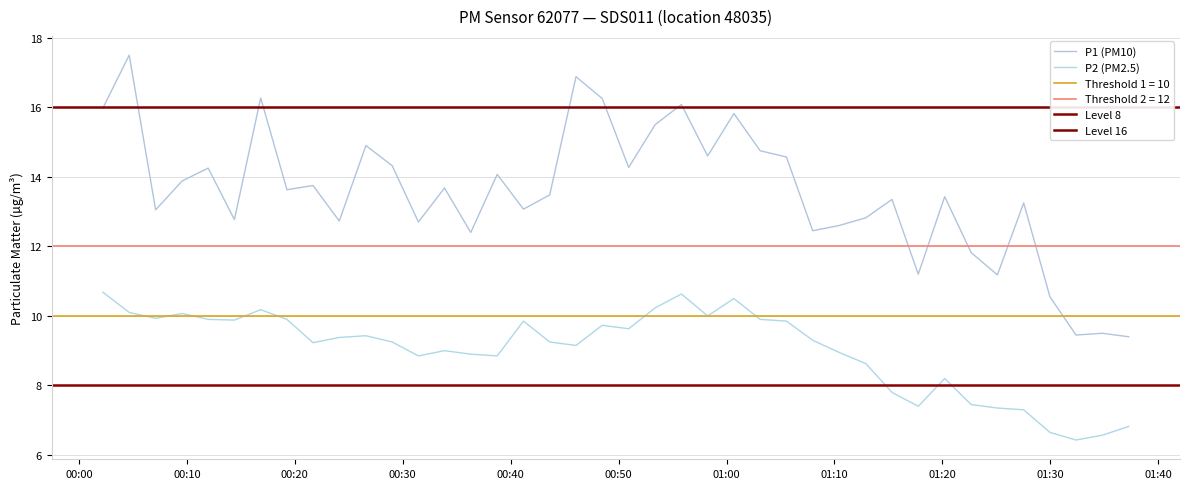

Reading right to left, list all the values displayed in this chart.

P1: 9.4	9.5	9.4	10.6	13.2	11.2	11.8	13.4	11.2	13.3	12.8	12.6	12.4	14.6	14.8	15.8	14.6	16.1	15.5	14.3	16.2	16.9	13.5	13.1	14.1	12.4	13.7	12.7	14.3	14.9	12.7	13.8	13.6	16.3	12.8	14.2	13.9	13.1	17.5	16.0
P2: 6.8	6.6	6.4	6.7	7.3	7.3	7.5	8.2	7.4	7.8	8.6	8.9	9.3	9.8	9.9	10.5	10.0	10.6	10.2	9.6	9.7	9.2	9.2	9.8	8.8	8.9	9.0	8.8	9.2	9.4	9.4	9.2	9.9	10.2	9.9	9.9	10.1	9.9	10.1	10.7